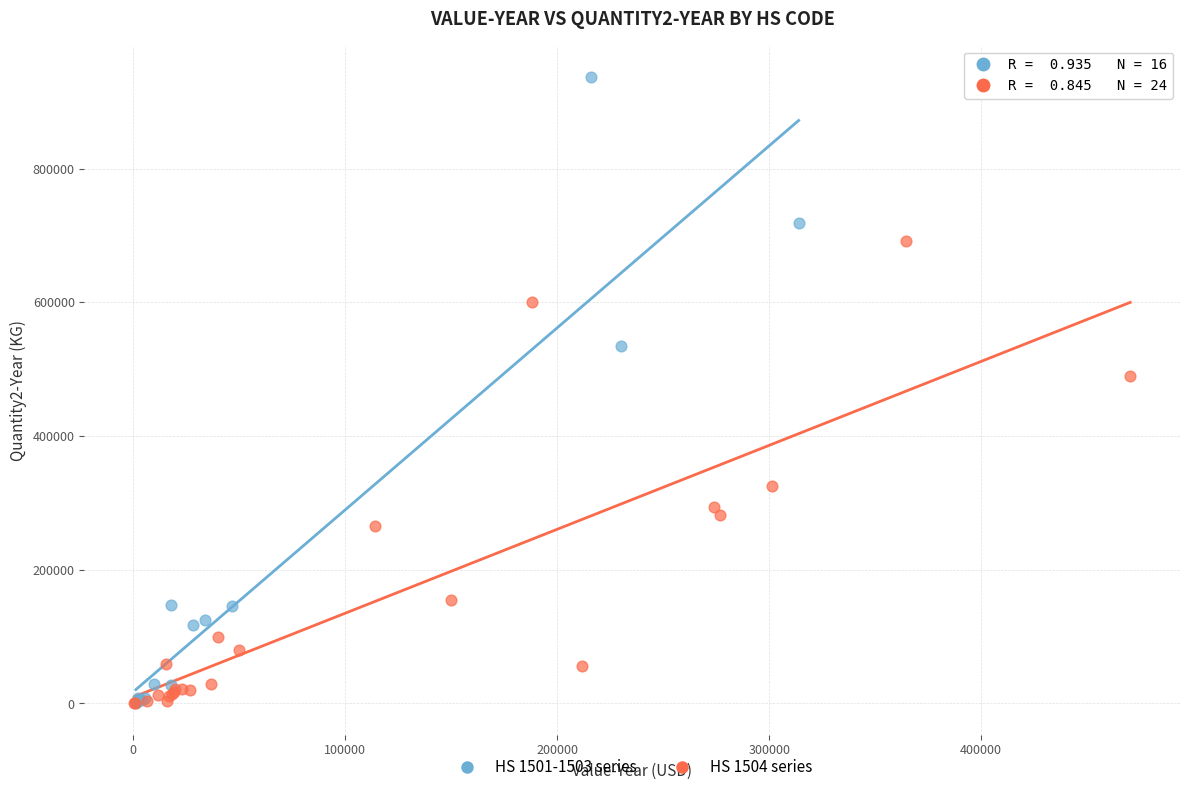

Which series reaches the maximum Y coordinate?

HS 1501-1503 series